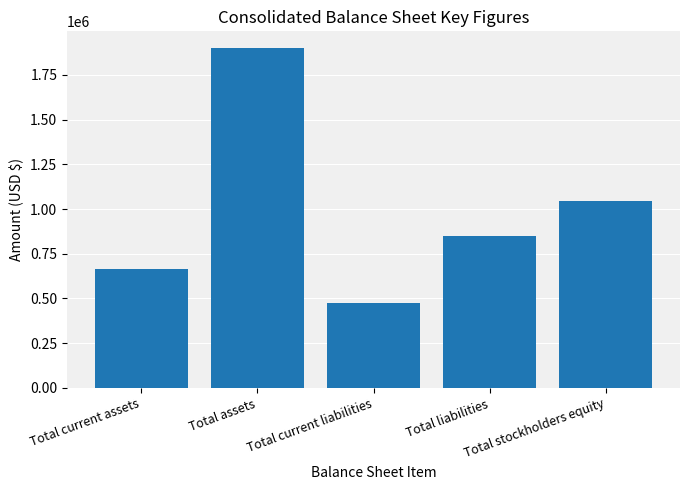

Which category has the lowest value across all series?

Total current liabilities